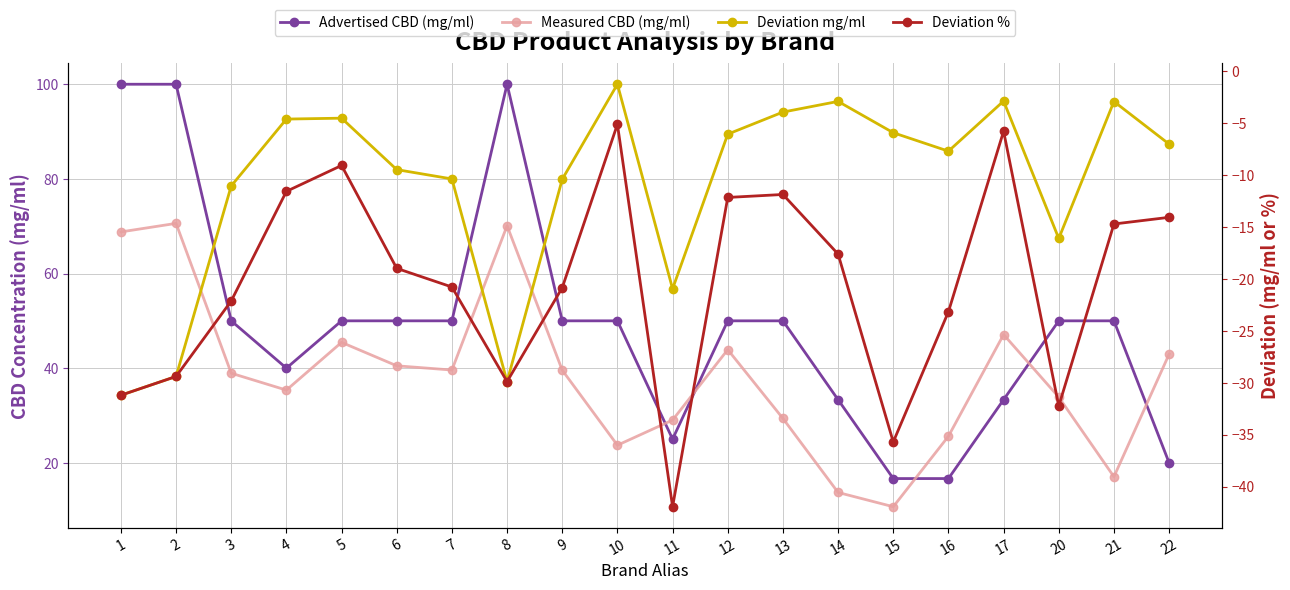

Between 14 and 16, which is larger?

14